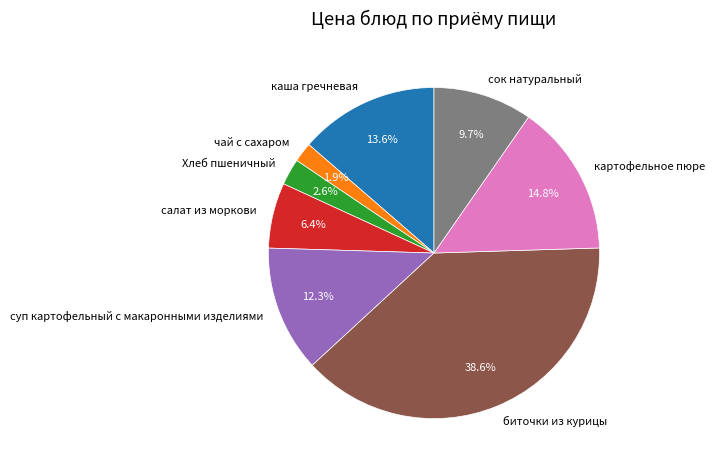

Count the number of slices in the pie.

8